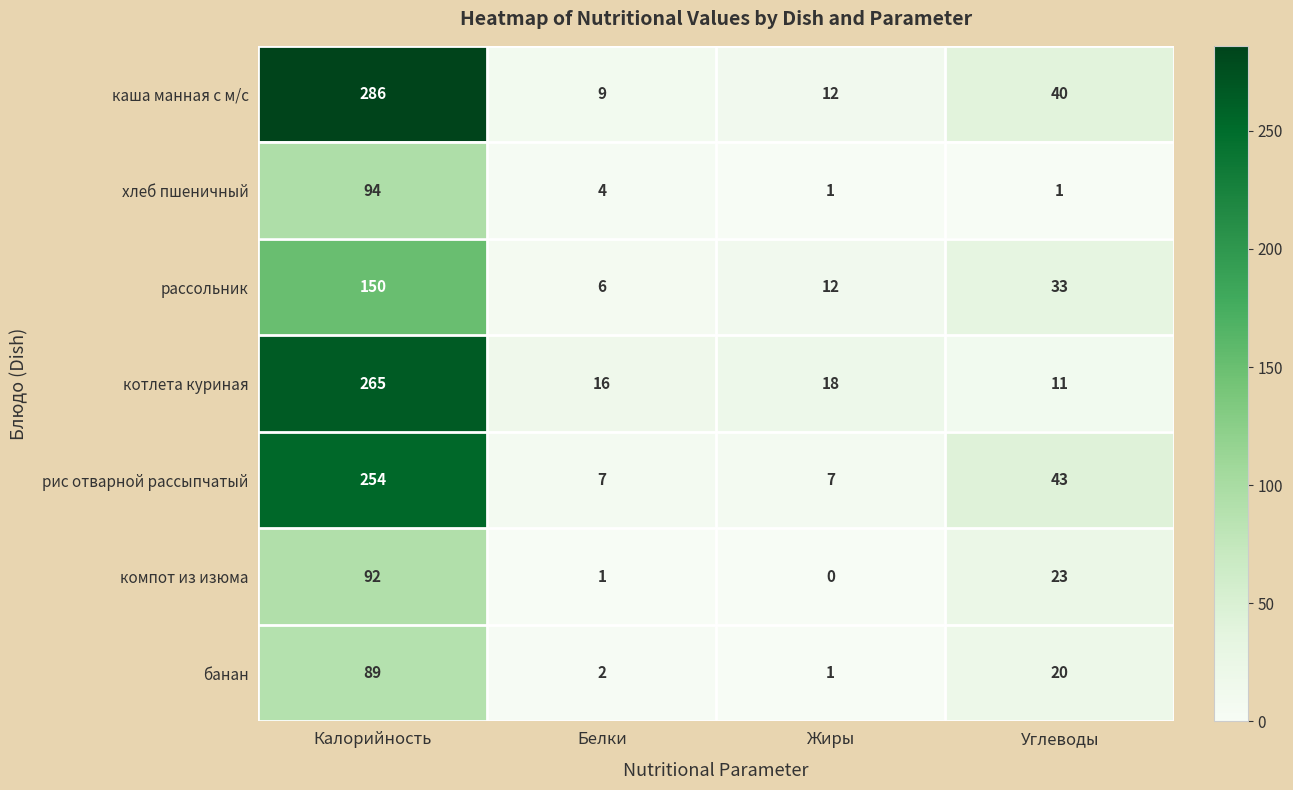

Is the value of компот из изюма at Углеводы greater than the value of банан at Белки?

Yes